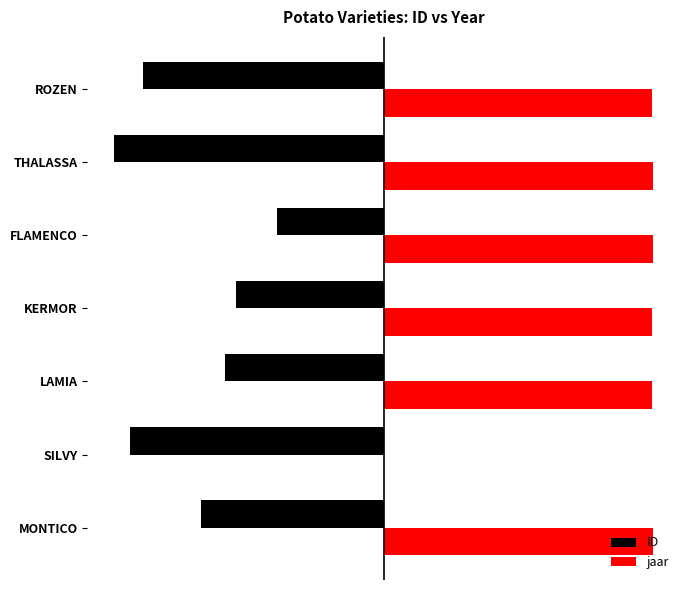

At which category is the sum across all series the highest?

FLAMENCO